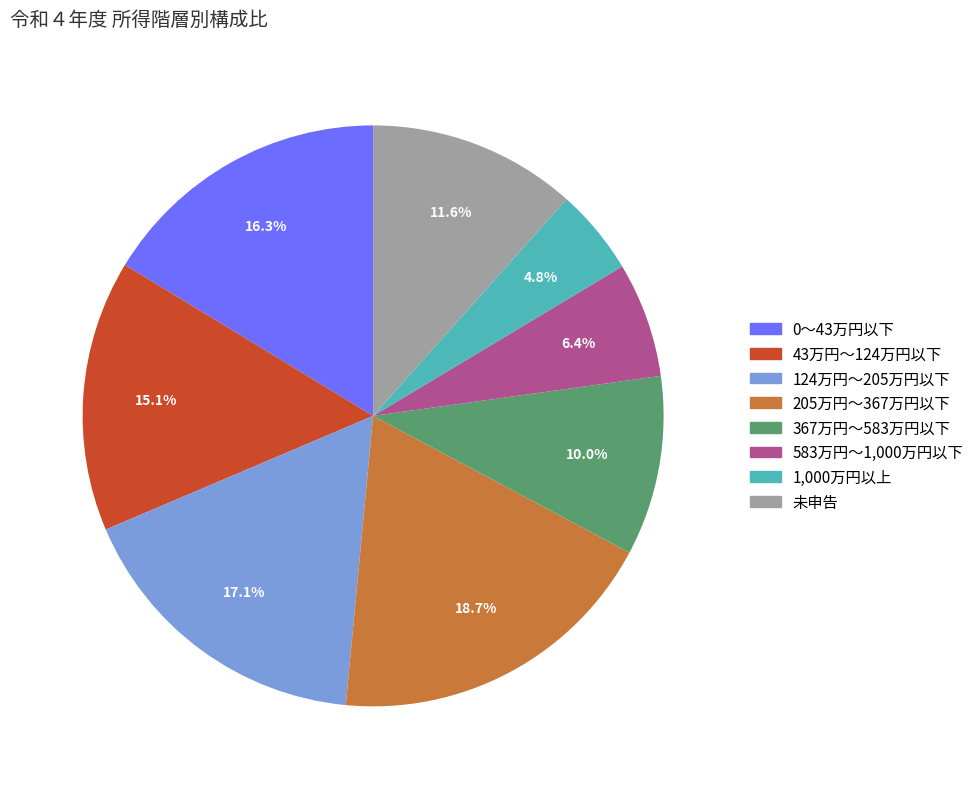

What is the largest slice in the pie chart?

205万円～367万円以下